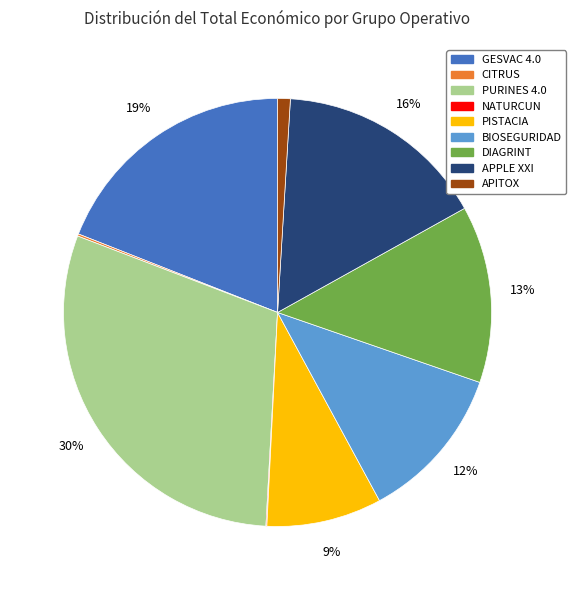

Is PURINES 4.0 the majority of the pie?

No